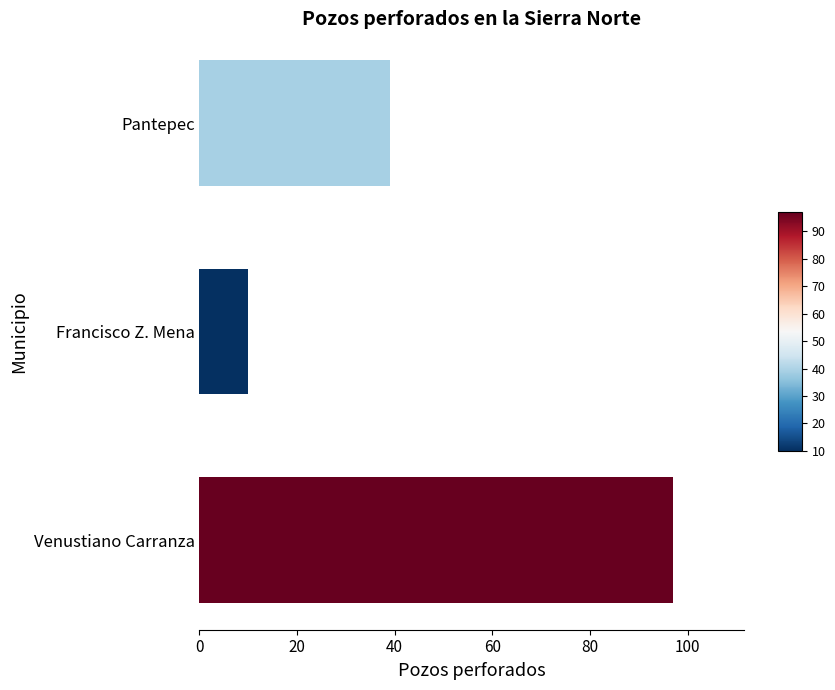

How many values are between 10 and 97?

3